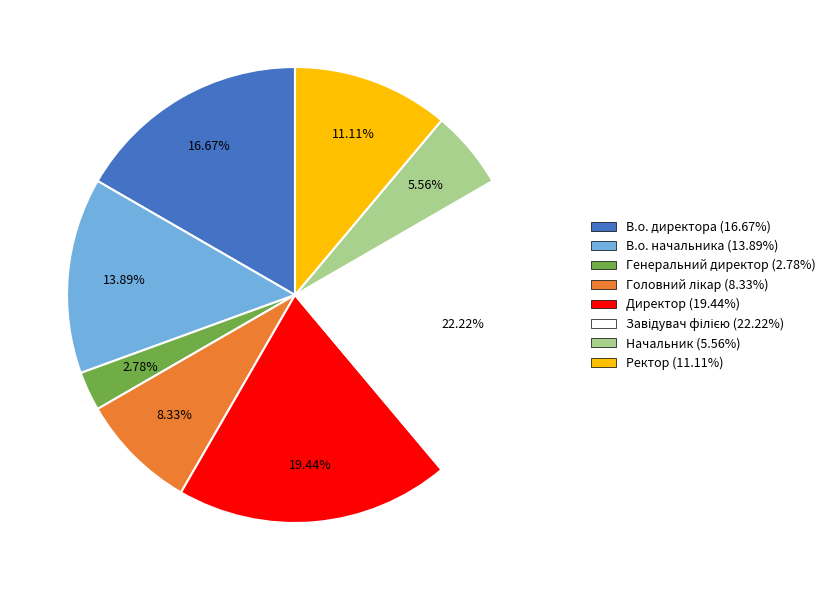

Count the number of slices in the pie.

8